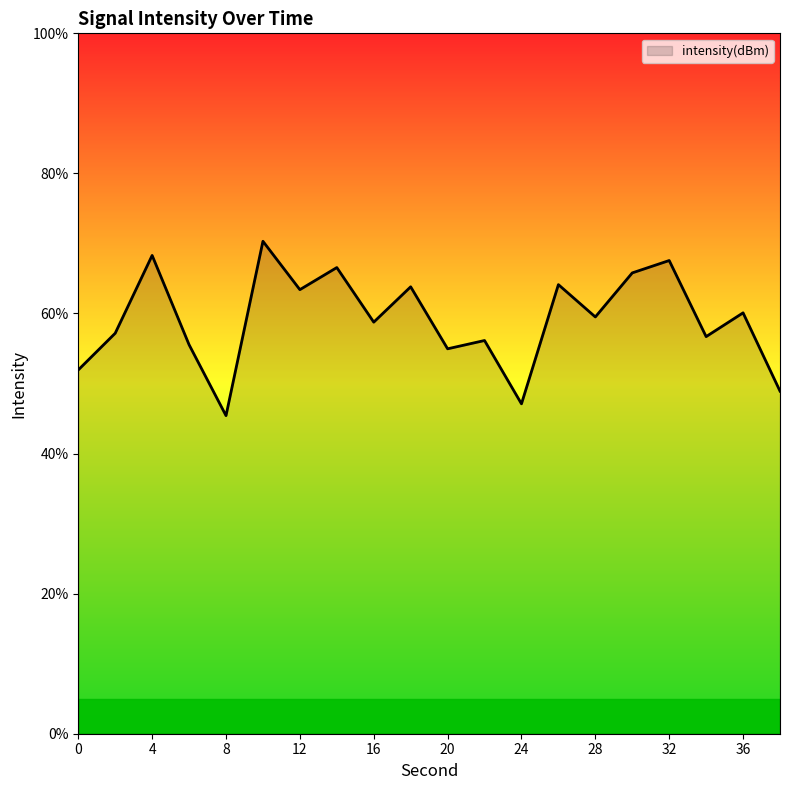

What is the minimum value shown in the chart?

45.4